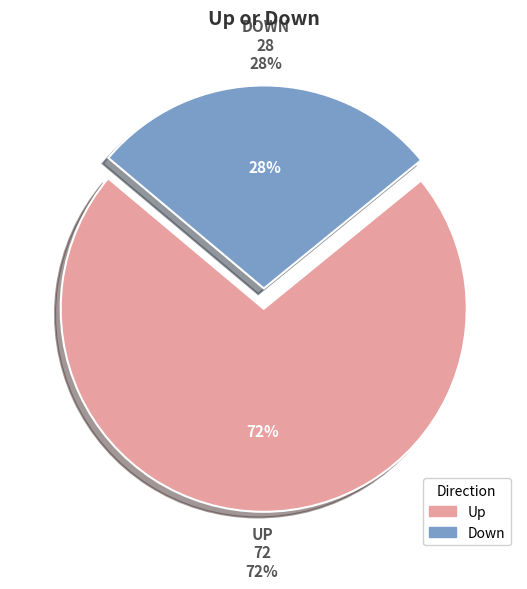

What percentage is the down slice, to the nearest percent?

28%